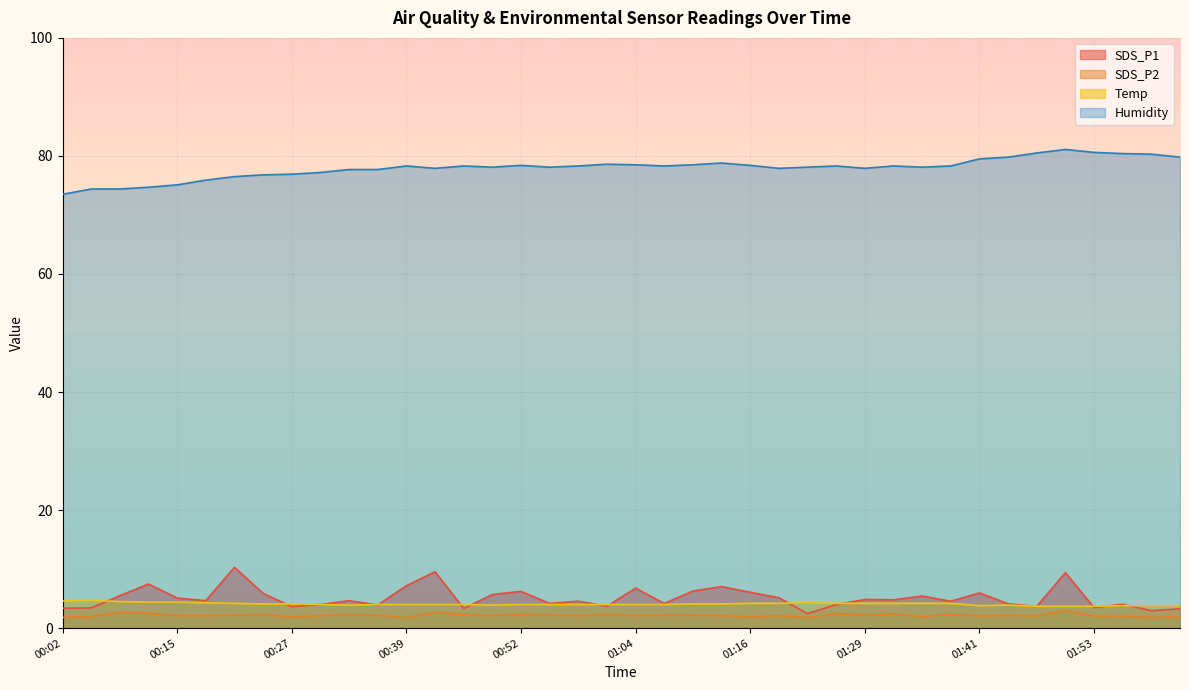

What is the total value across all series at 00:52?

91.0